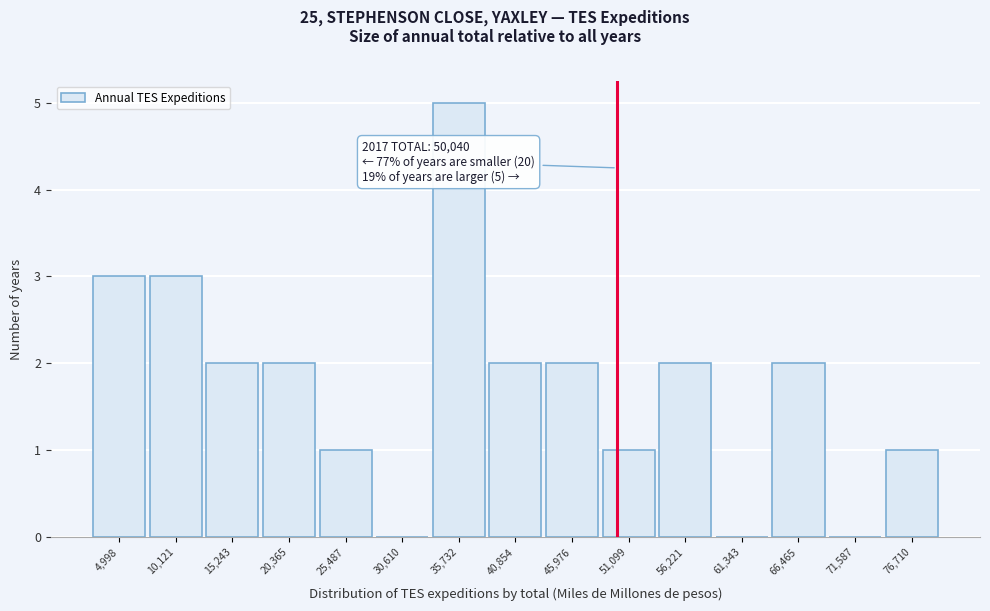

Over which range of the x-axis is the bar tallest?

33000 to 38000